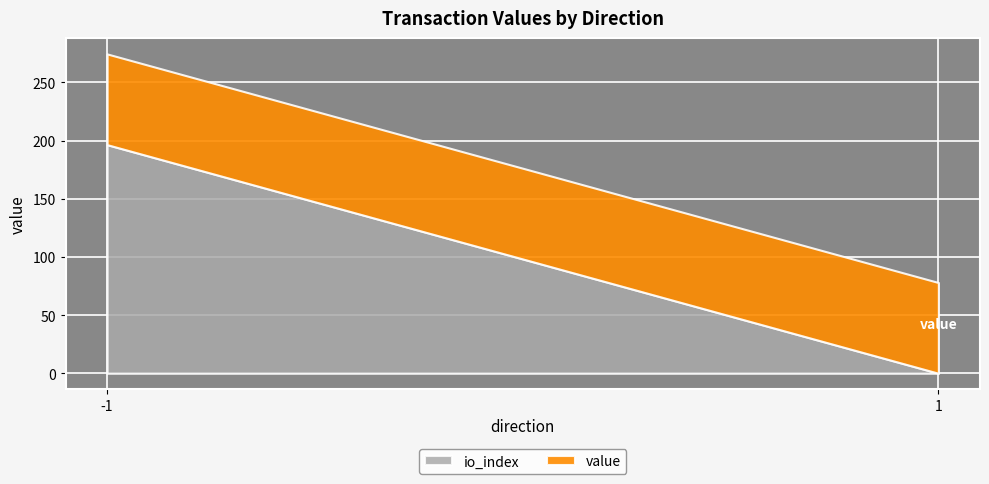

What is the total value across all series at 1?

78.0